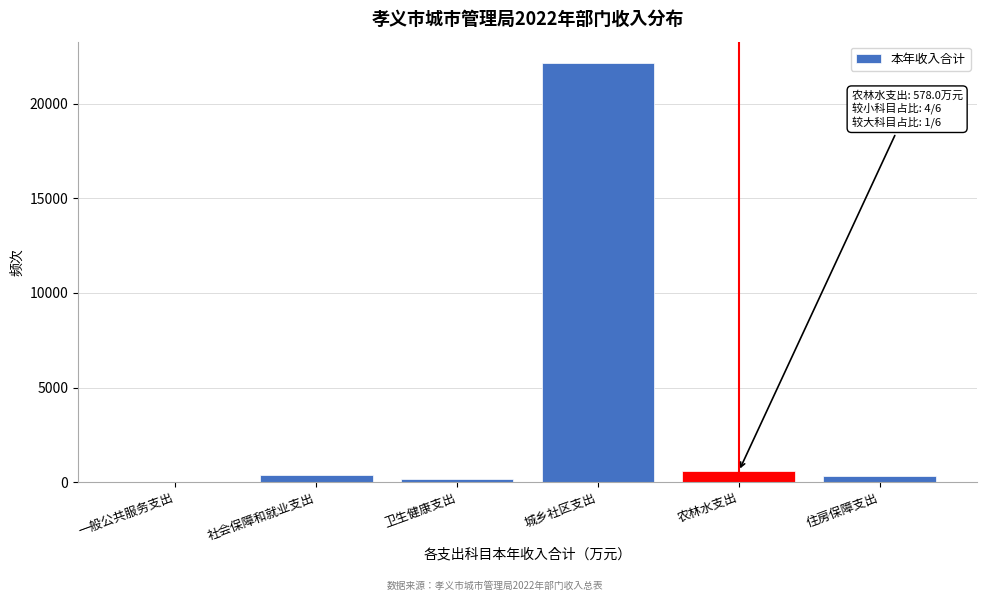

The value at 农林水支出 is 578.0. True or false?

True